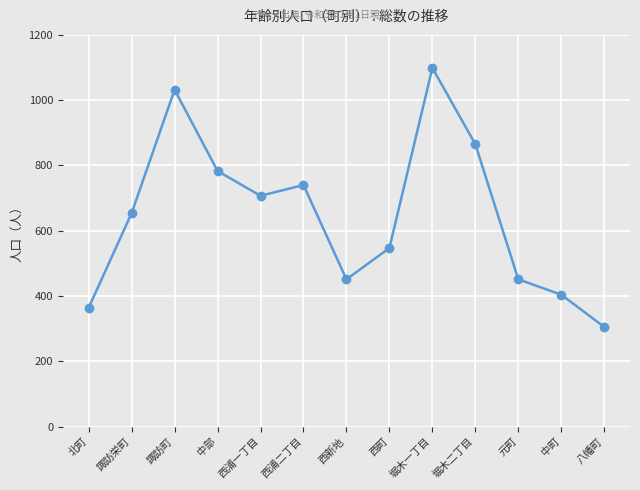

Does the chart display data point markers on the line(s)?

Yes